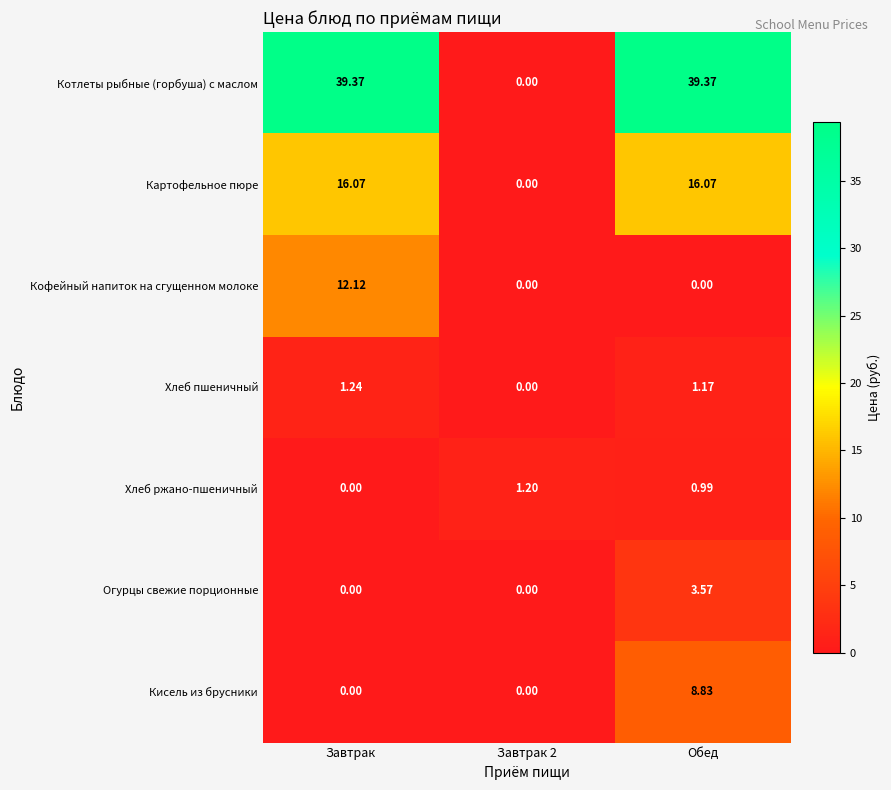

At which category is the sum across all series the highest?

Обед